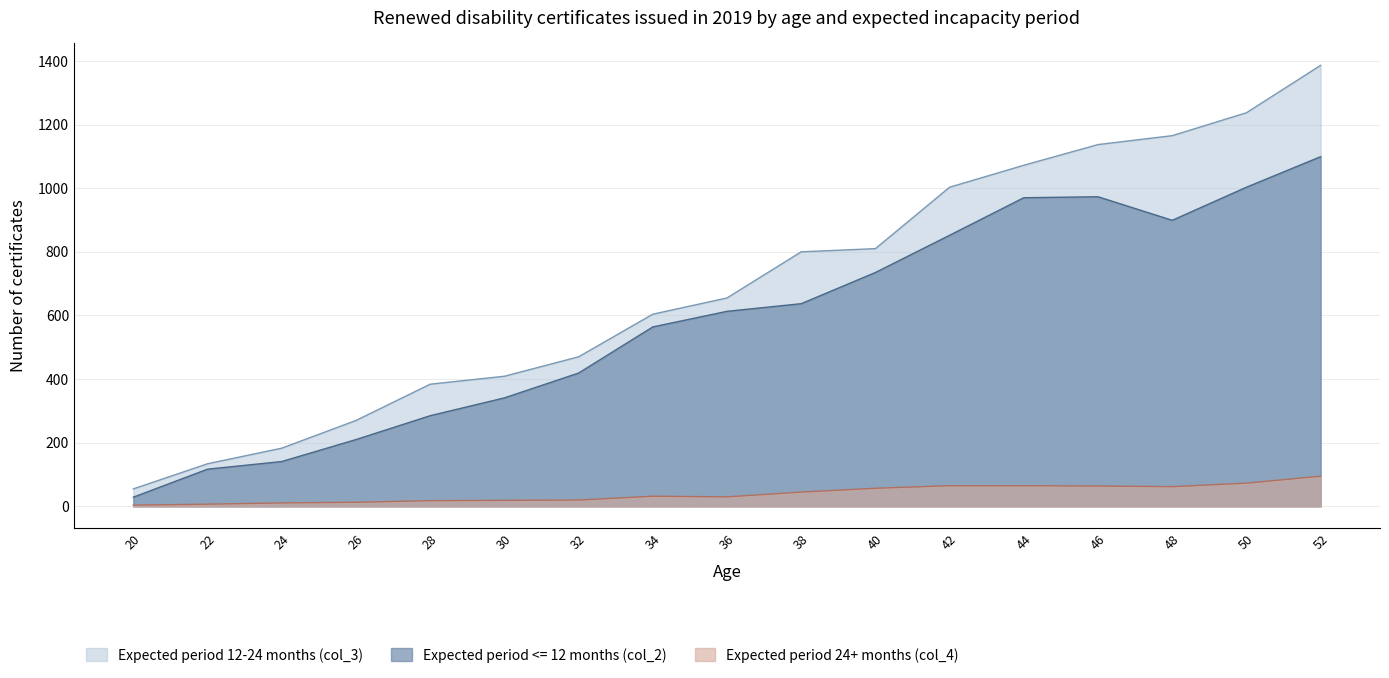

What is the smallest value displayed?

4